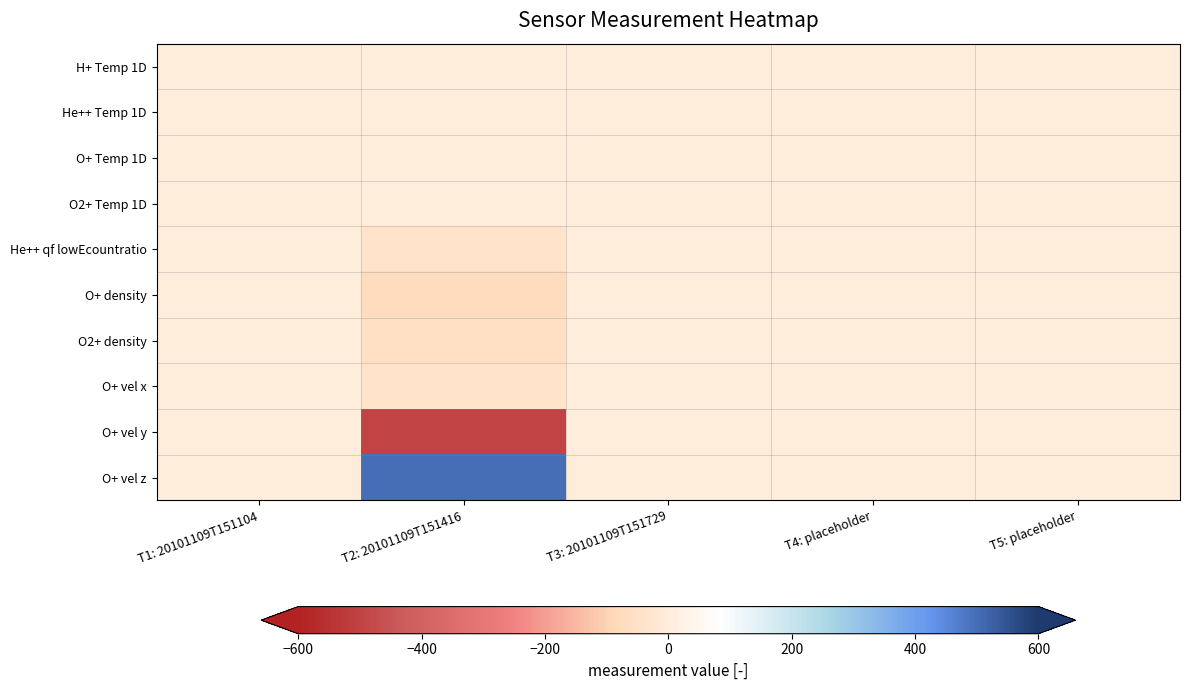

Reading left to right, transcribe all the data shown in this chart.

H+ Temp 1D: T1: 20101109T151104=0.0	T2: 20101109T151416=0.0	T3: 20101109T151729=0.0	T4: placeholder=0.0	T5: placeholder=0.0
He++ Temp 1D: T1: 20101109T151104=1.0	T2: 20101109T151416=1.0	T3: 20101109T151729=1.0	T4: placeholder=1.0	T5: placeholder=1.0
O+ Temp 1D: T1: 20101109T151104=1.0	T2: 20101109T151416=1.0	T3: 20101109T151729=1.0	T4: placeholder=1.0	T5: placeholder=1.0
O2+ Temp 1D: T1: 20101109T151104=1.0	T2: 20101109T151416=1.0	T3: 20101109T151729=1.0	T4: placeholder=1.0	T5: placeholder=1.0
He++ qf lowEcountratio: T1: 20101109T151104=0.0	T2: 20101109T151416=-39.0	T3: 20101109T151729=0.0	T4: placeholder=0.0	T5: placeholder=0.0
O+ density: T1: 20101109T151104=0.0	T2: 20101109T151416=-74.3	T3: 20101109T151729=0.0	T4: placeholder=0.0	T5: placeholder=0.0
O2+ density: T1: 20101109T151104=0.0	T2: 20101109T151416=-53.3	T3: 20101109T151729=0.0	T4: placeholder=0.0	T5: placeholder=0.0
O+ vel x: T1: 20101109T151104=0.0	T2: 20101109T151416=-37.7	T3: 20101109T151729=0.0	T4: placeholder=0.0	T5: placeholder=0.0
O+ vel y: T1: 20101109T151104=0.0	T2: 20101109T151416=-500.0	T3: 20101109T151729=0.0	T4: placeholder=0.0	T5: placeholder=0.0
O+ vel z: T1: 20101109T151104=0.0	T2: 20101109T151416=500.0	T3: 20101109T151729=0.0	T4: placeholder=0.0	T5: placeholder=0.0